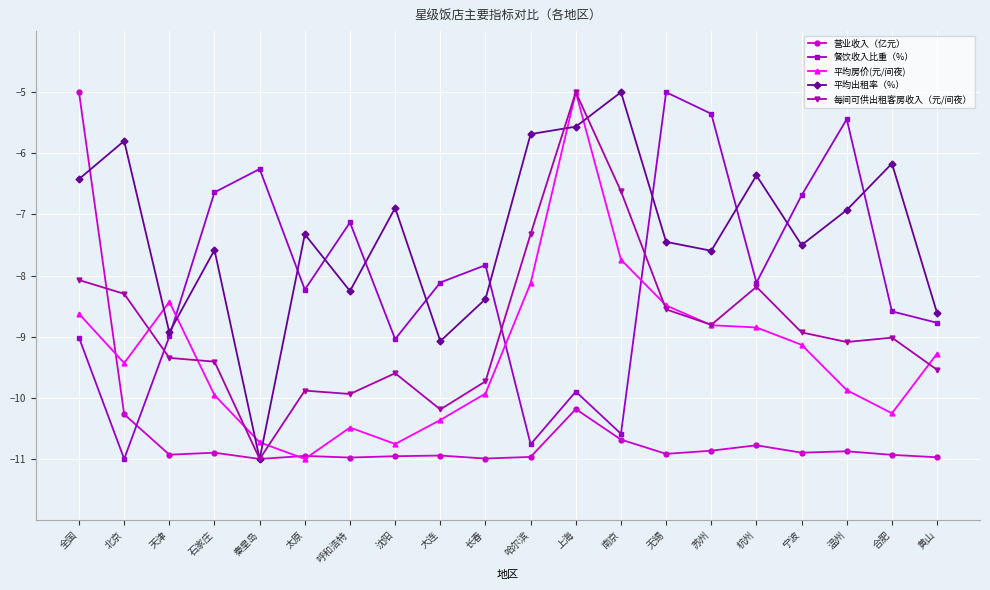

What is the maximum value for 餐饮收入比重（%）?

-5.0